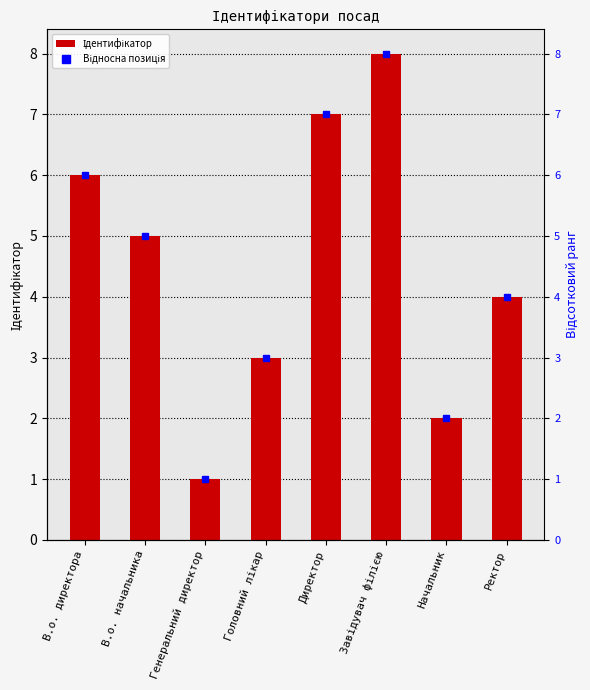

What is the label of the 1st bar from the right?

Ректор